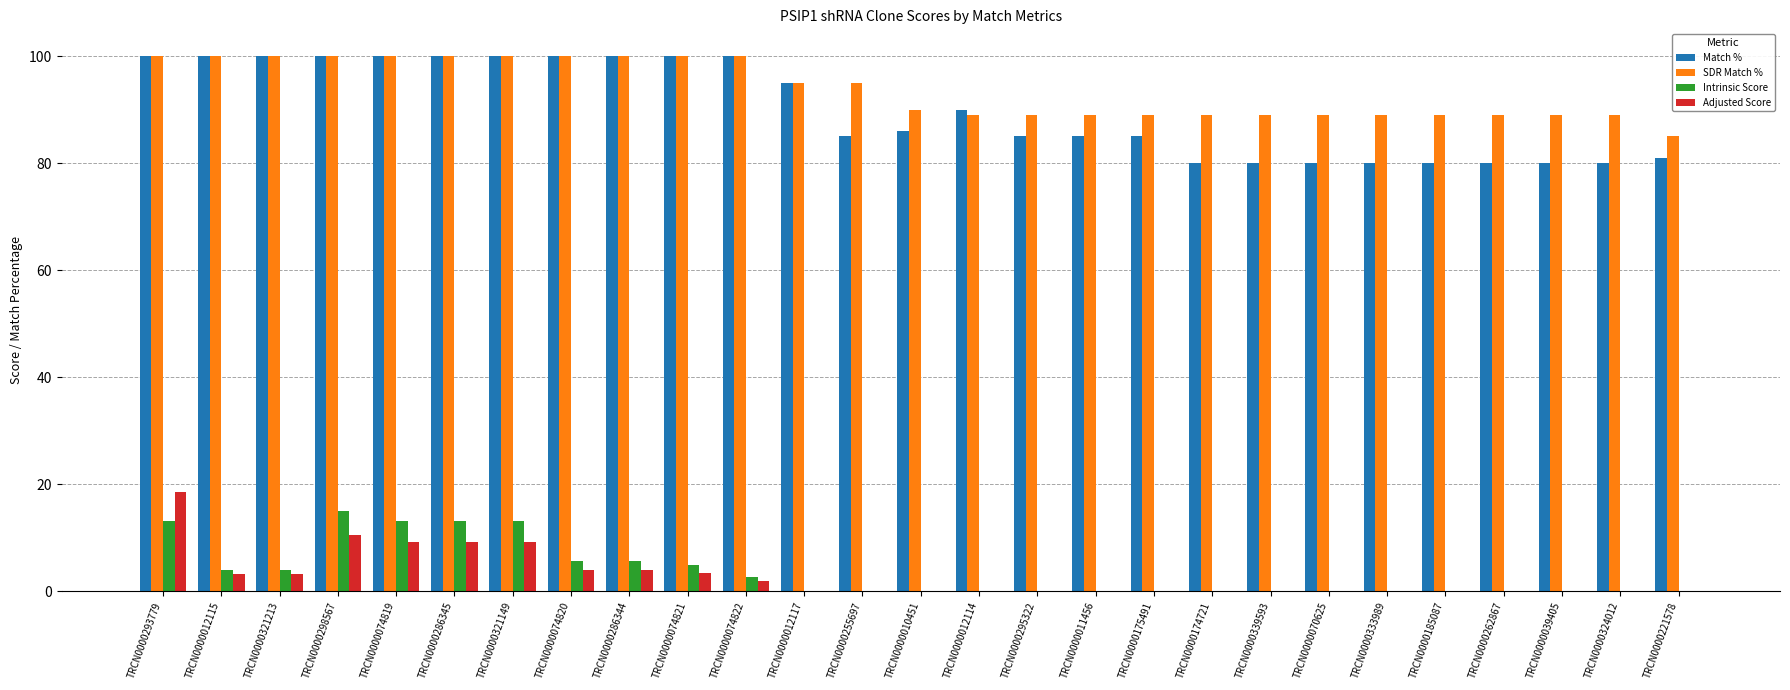

What is the sum of all Match % values?

2432.0